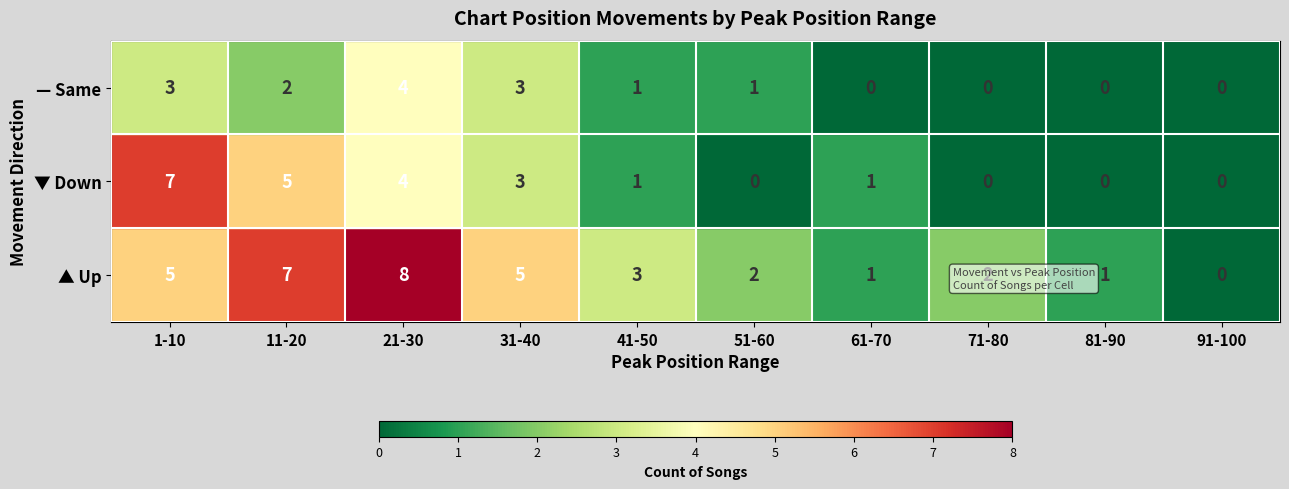

At which category is the sum across all series the highest?

21-30